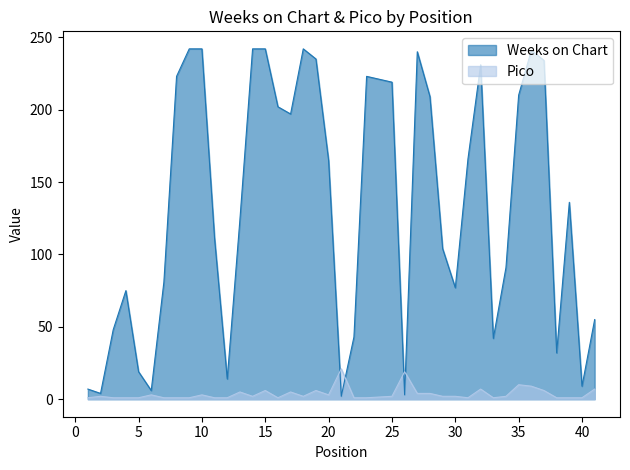

How many lines are shown in the chart?

2